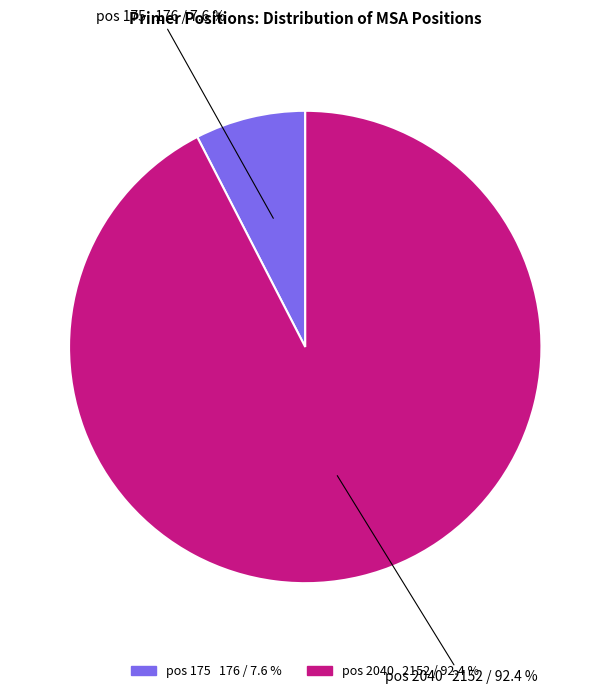

Does any single category account for the majority?

Yes